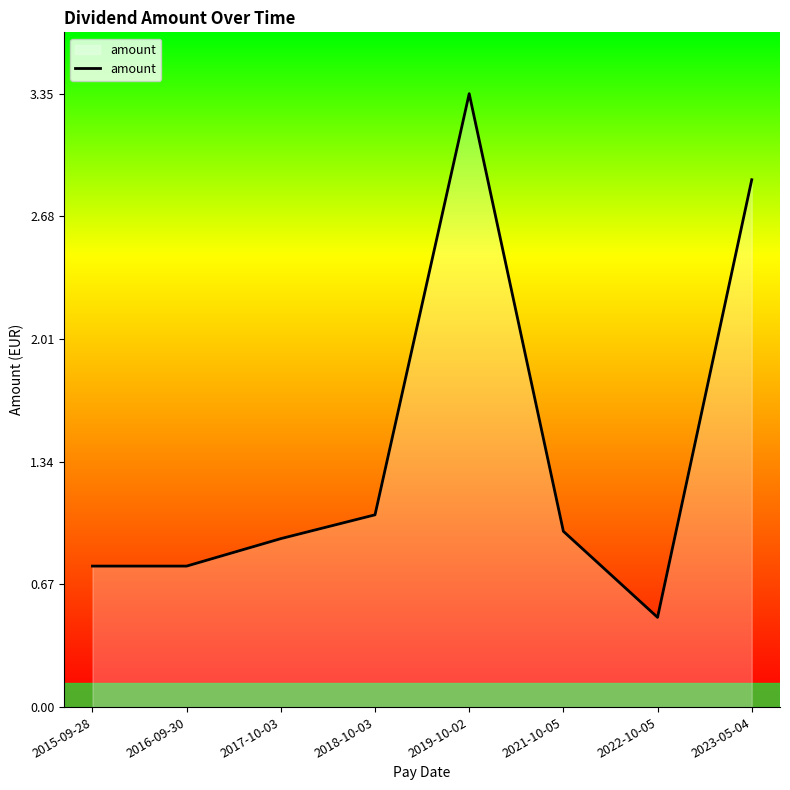

What position from the right is 2022-10-05?

2